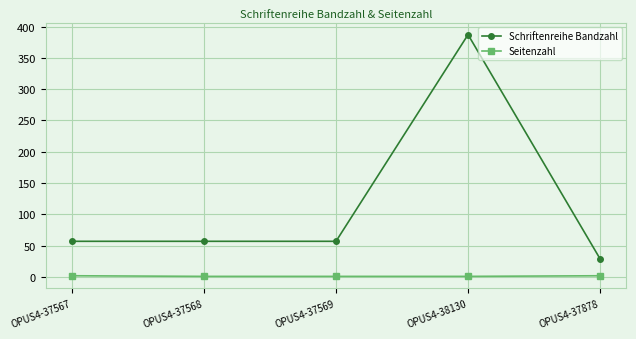

Which series has the widest spread of values?

Schriftenreihe Bandzahl